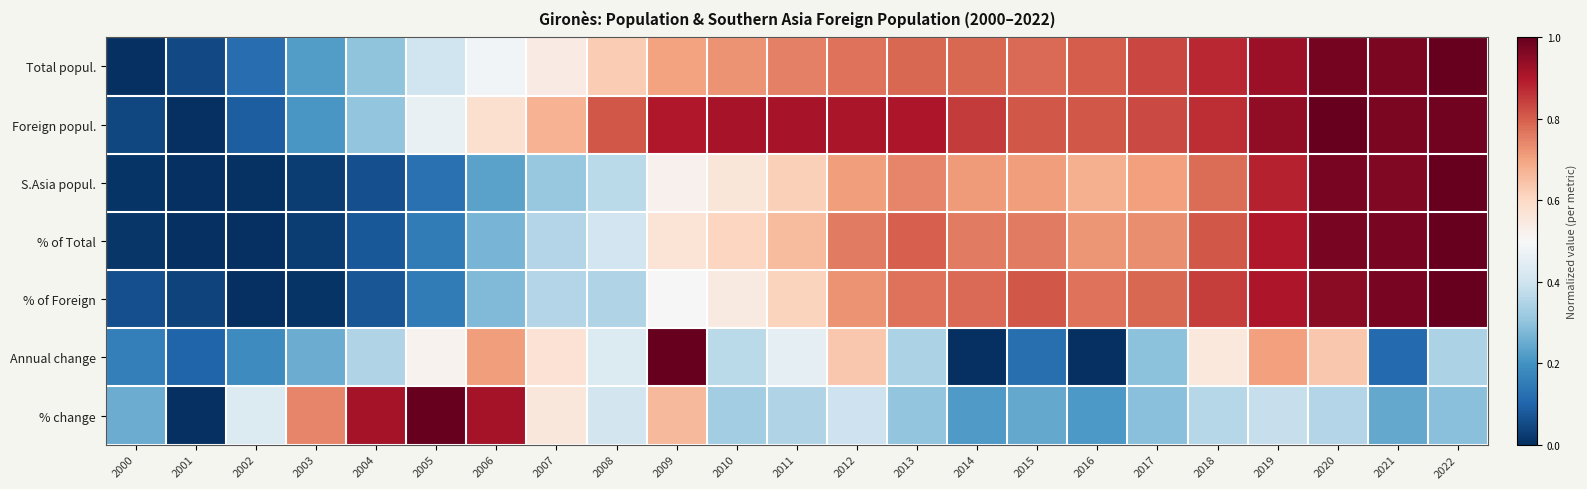

What is the total value across all series at 2009?

4.9